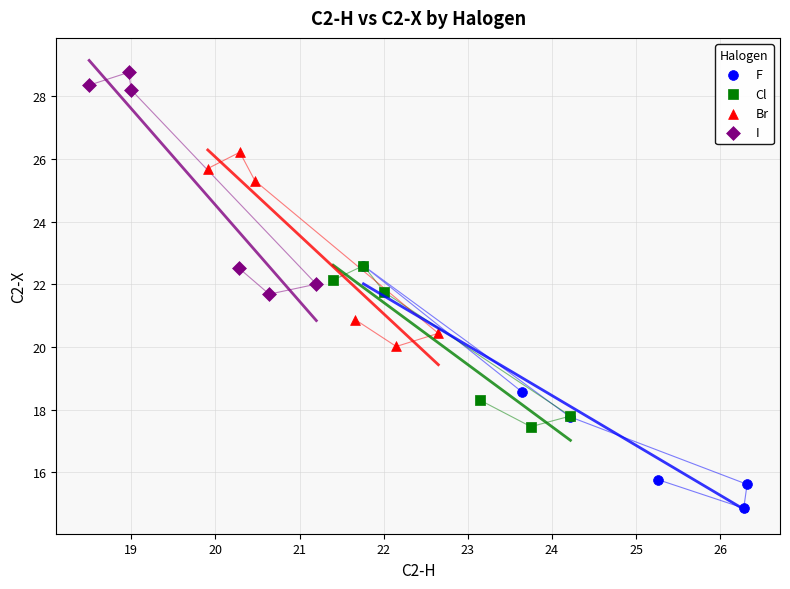

Which series contains the lowest Y value?

F